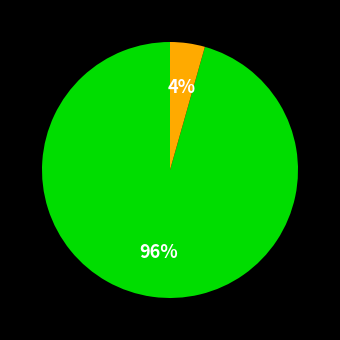

To the nearest percent, what is the average slice percentage?

50%